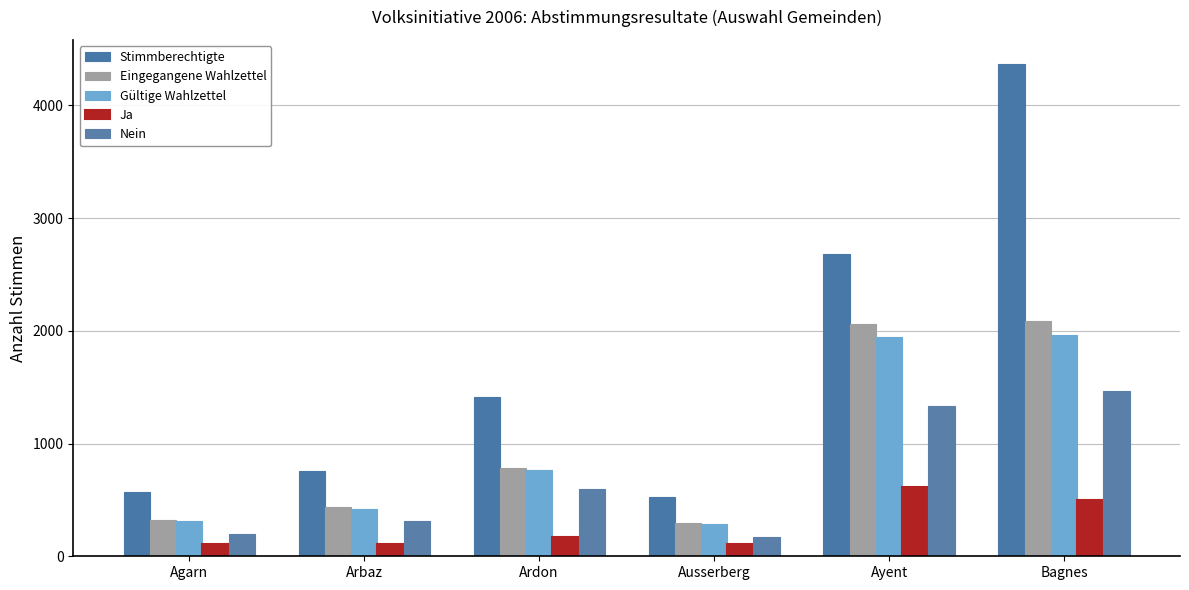

At which label does Nein reach its minimum?

Ausserberg